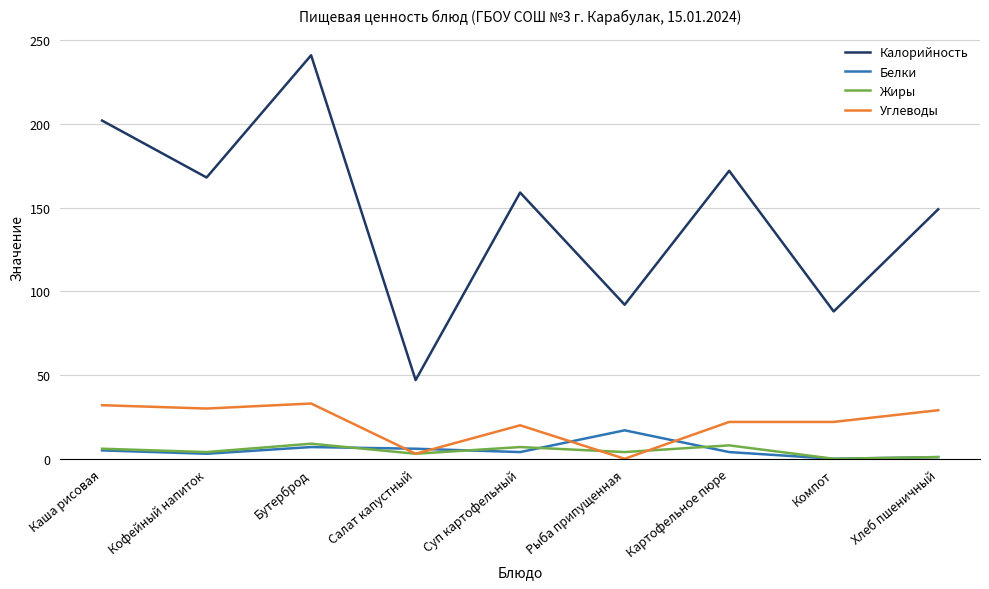

What is the difference between the maximum and minimum values in the Калорийность series?

194